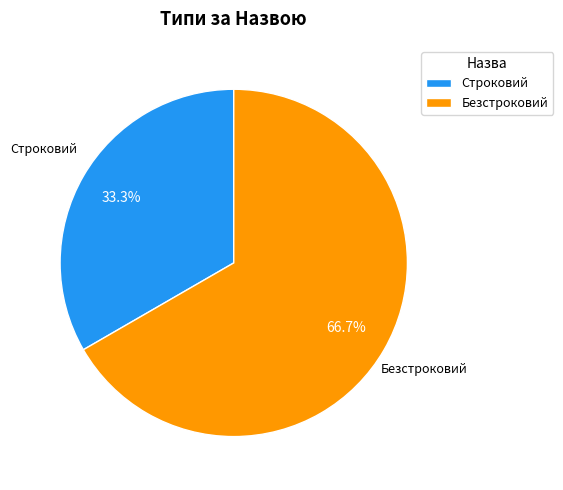

True or false: Строковий accounts for 41% of the total.

False